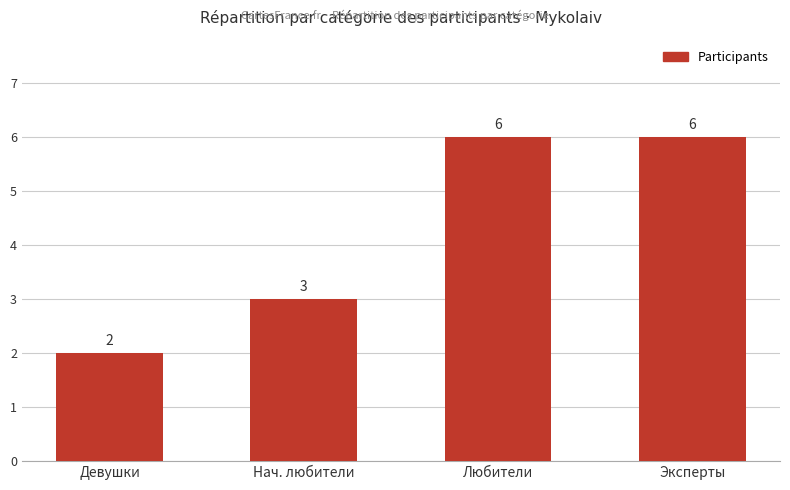

What is the ratio of the value at Девушки to the value at Нач. любители?

0.7